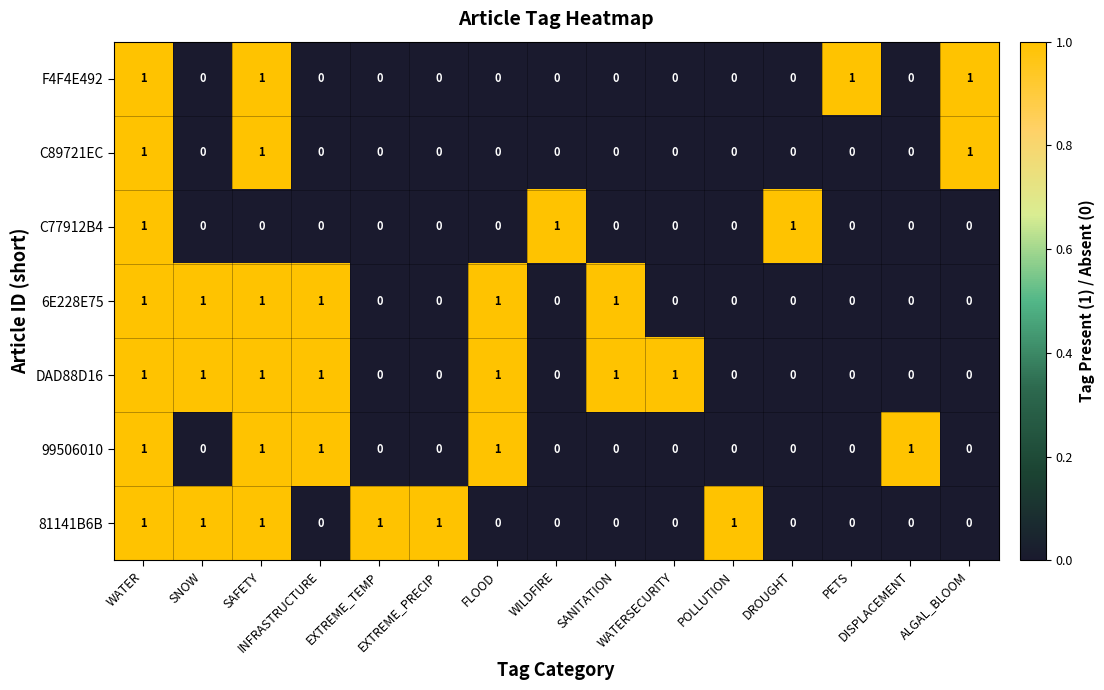

Which series has the largest total across all categories?

DAD88D16